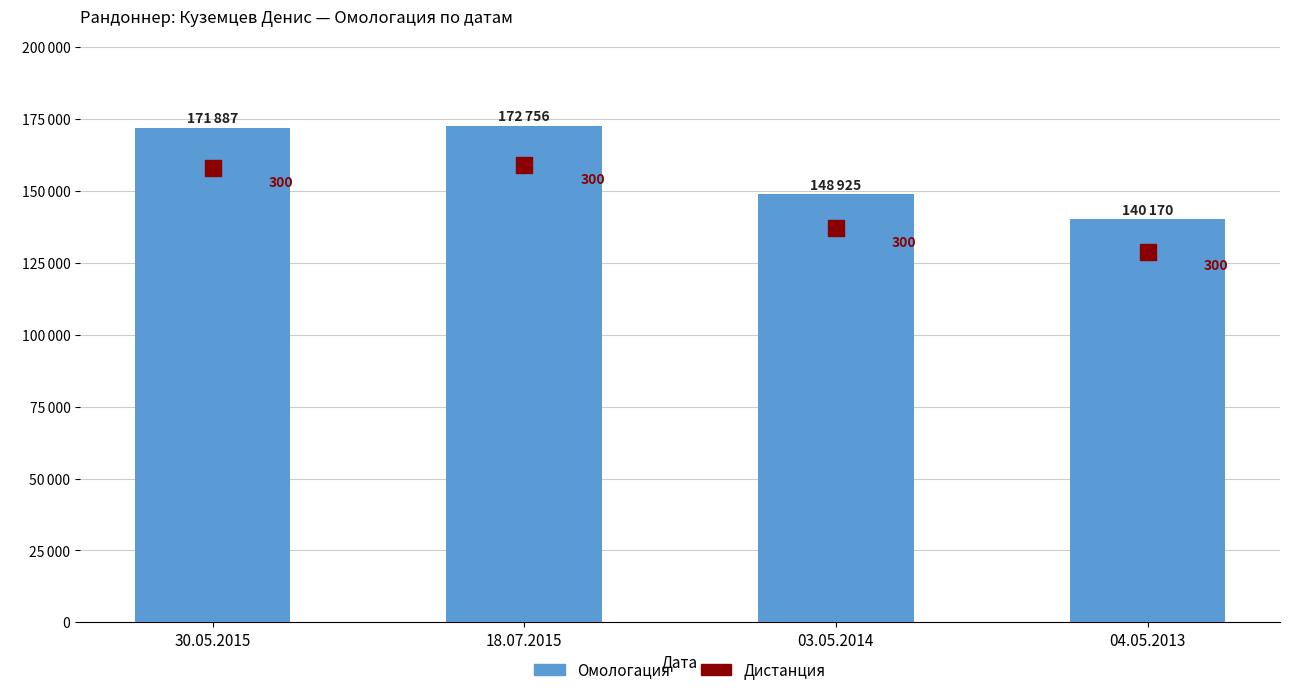

What is the change in value from 30.05.2015 to 18.07.2015?

+869